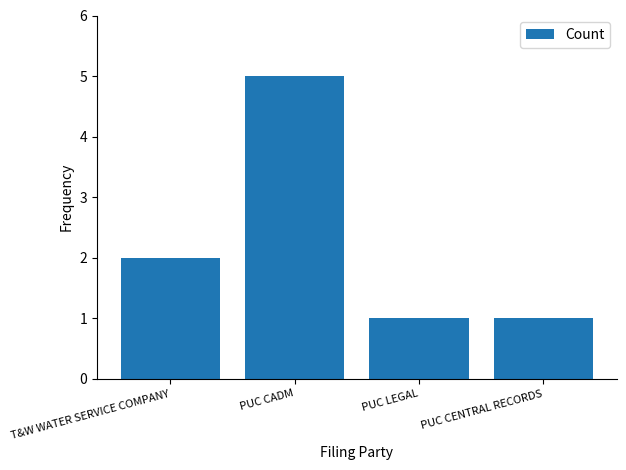

What is the difference between the maximum and minimum values?

4